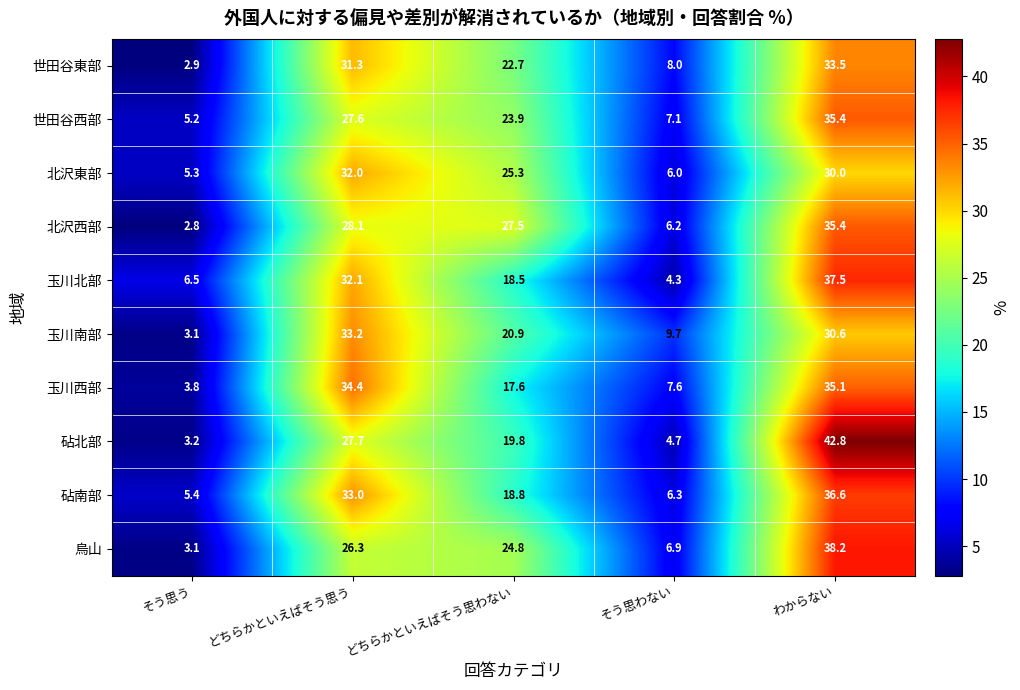

Which series has the largest range (max minus min)?

砧北部